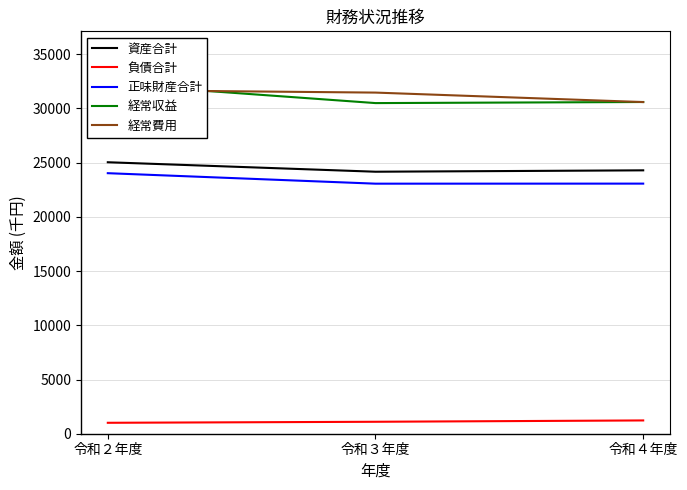

The value of 負債合計 at 令和２年度 is 1008. True or false?

True